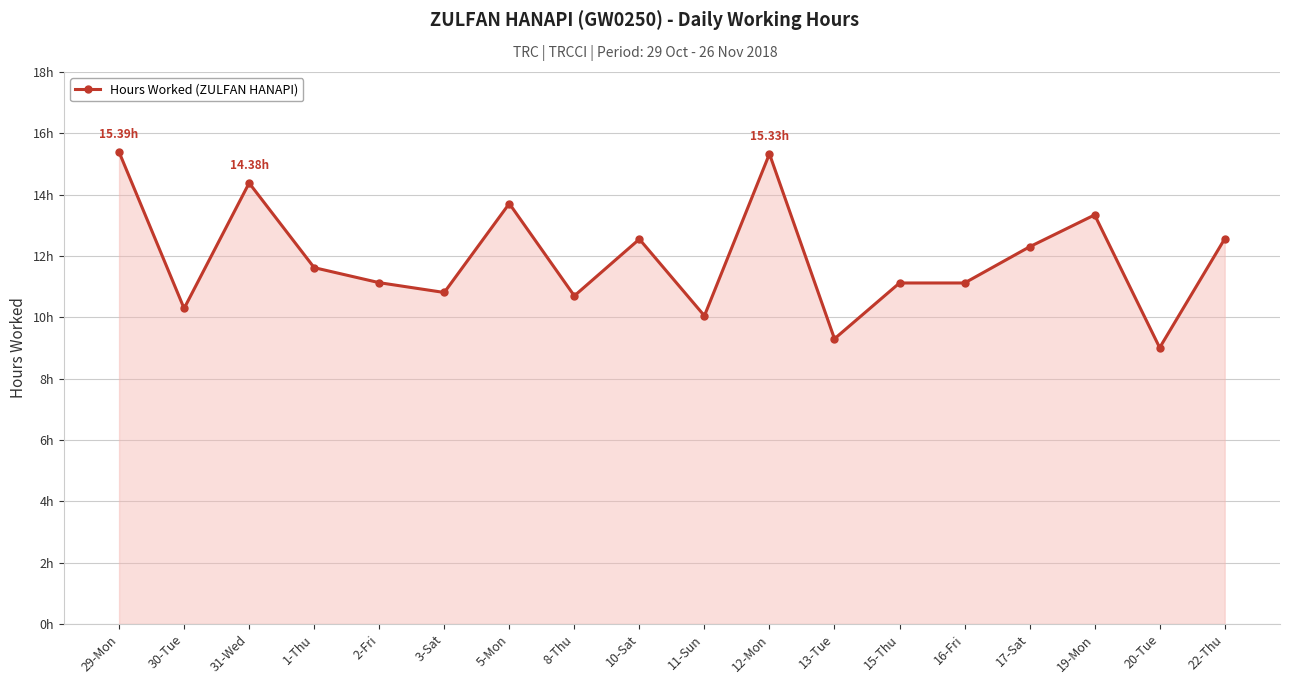

True or false: there are more than 1 points higher than both neighbors.

True